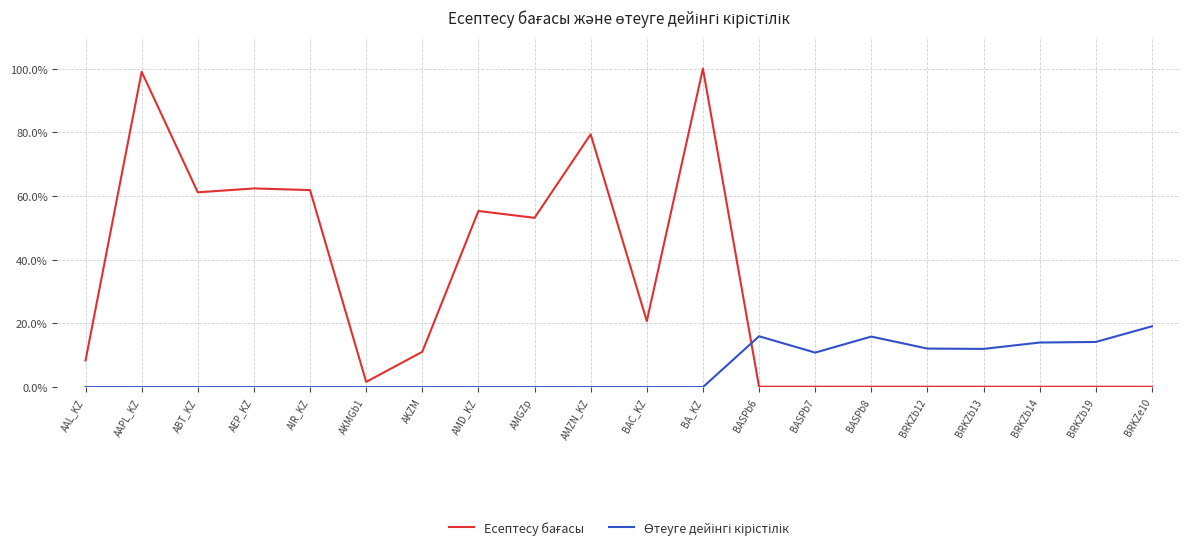

What is the total value across all series at AMZN_KZ?

79.4